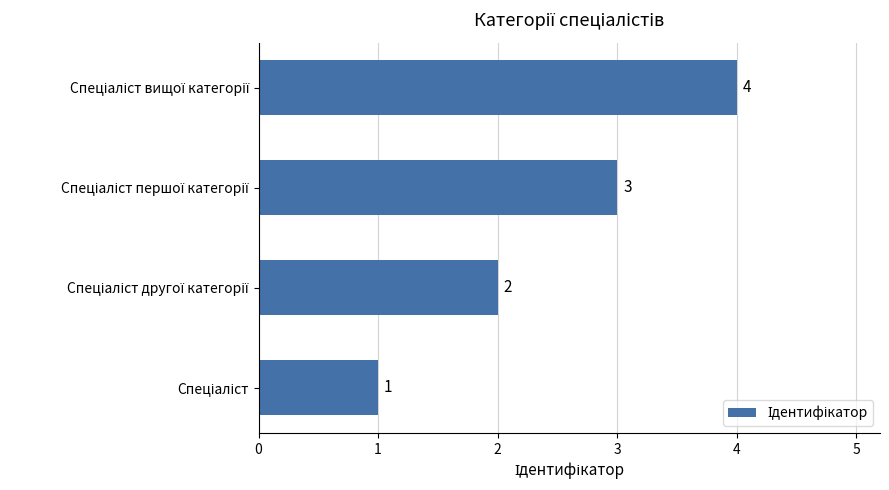

How many data points are less than 3?

2